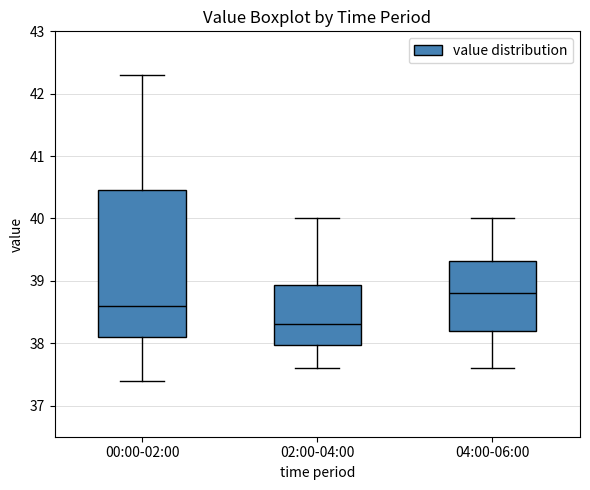

Reading left to right, read every box against the y-axis: the position of its median line, the range the box covers, and the ends of its whiskers. The values are not printed on the chart, so give them approximately, as read against the axis.

00:00-02:00: median 38.6, box 38.1 to 40.5, whiskers 37.4 to 42.3
02:00-04:00: median 38.3, box 38.0 to 38.9, whiskers 37.6 to 40.0
04:00-06:00: median 38.8, box 38.2 to 39.3, whiskers 37.6 to 40.0